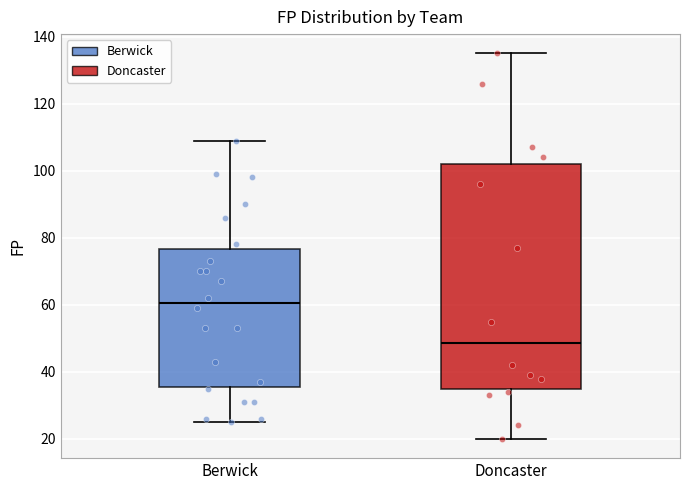

Reading left to right, read every box against the y-axis: the position of its median line, the range the box covers, and the ends of its whiskers. The values are not printed on the chart, so give them approximately, as read against the axis.

Berwick: median 60, box 36 to 76, whiskers 26 to 110
Doncaster: median 48, box 36 to 102, whiskers 20 to 136